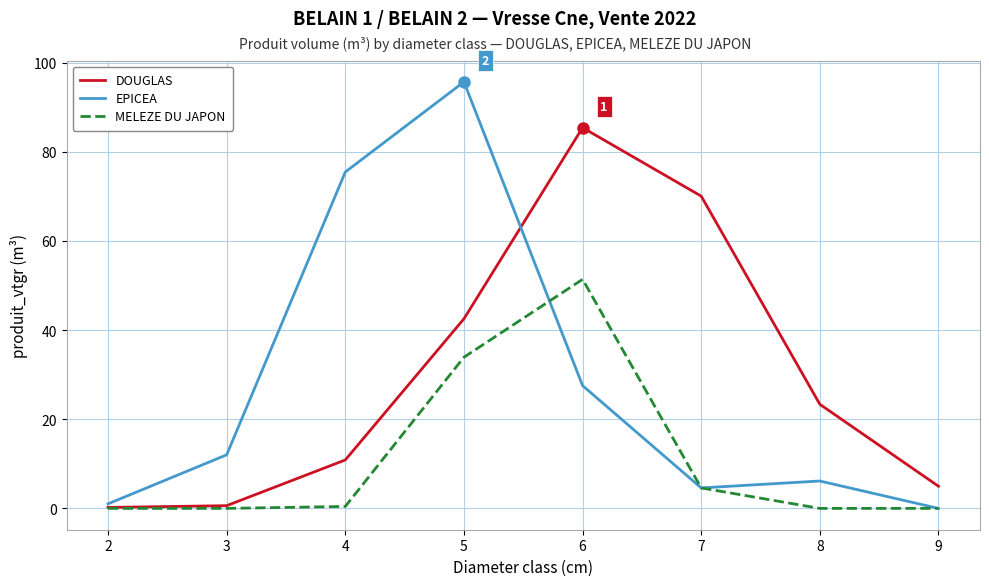

What is the difference between the second highest and second lowest values in the MELEZE DU JAPON series?

33.9